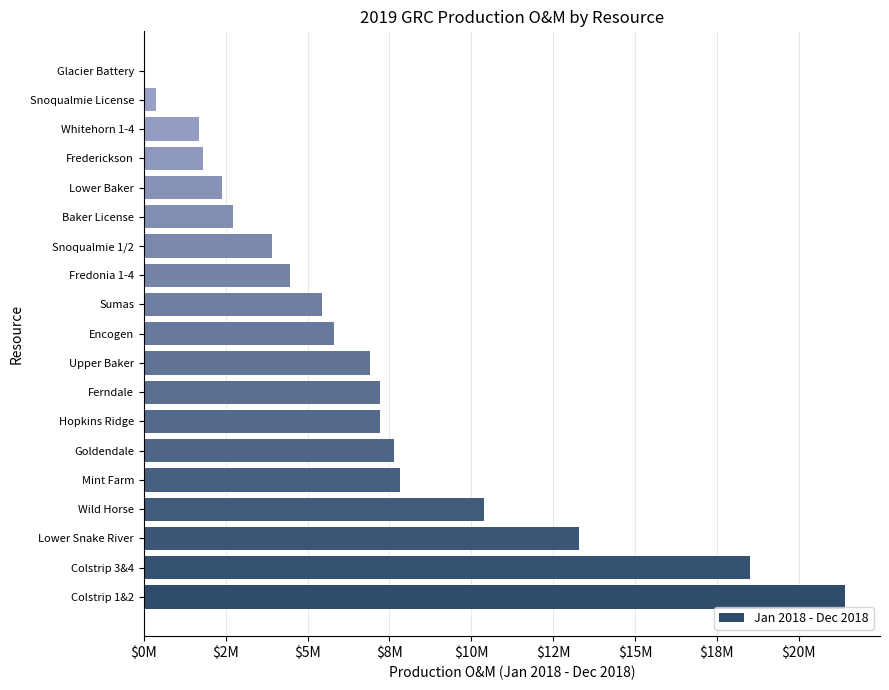

How many bars are there in total?

19